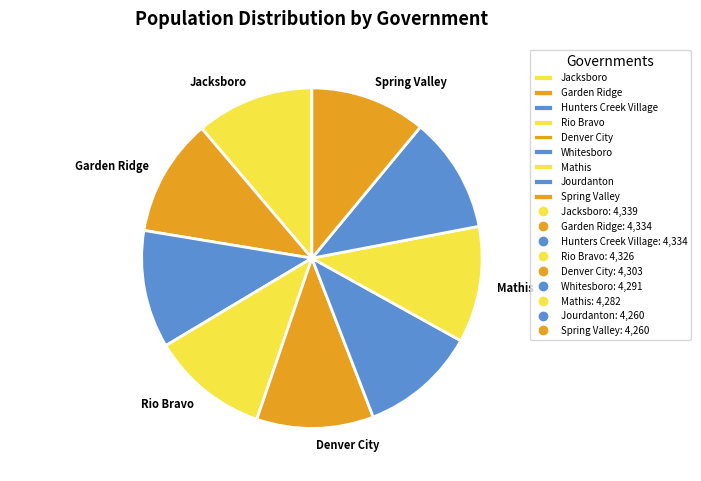

Does any single category account for the majority?

No